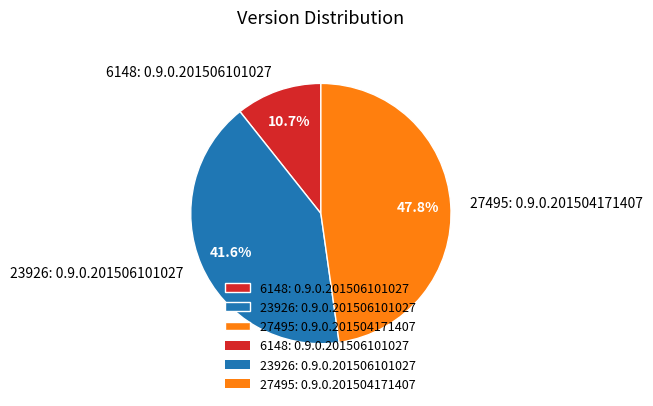

Which slice is the largest?

27495